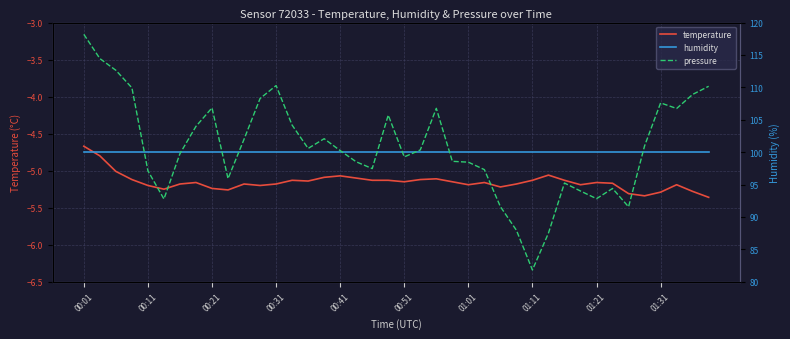

True or false: temperature has more than 0 points higher than both neighbors.

True